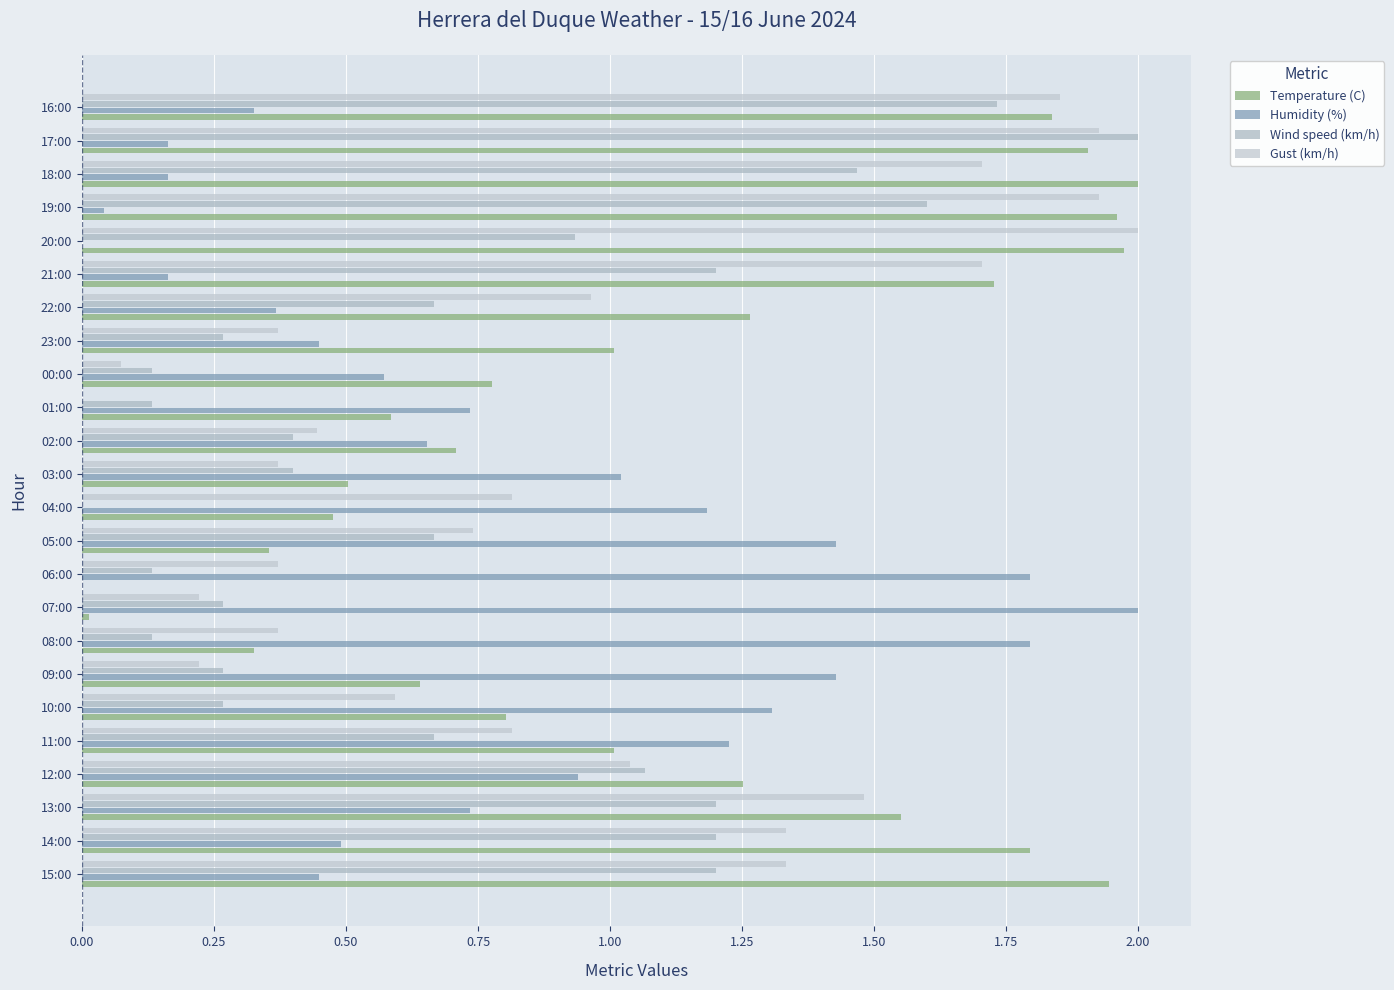

At which label is Humidity (%) closest to 1?

03:00